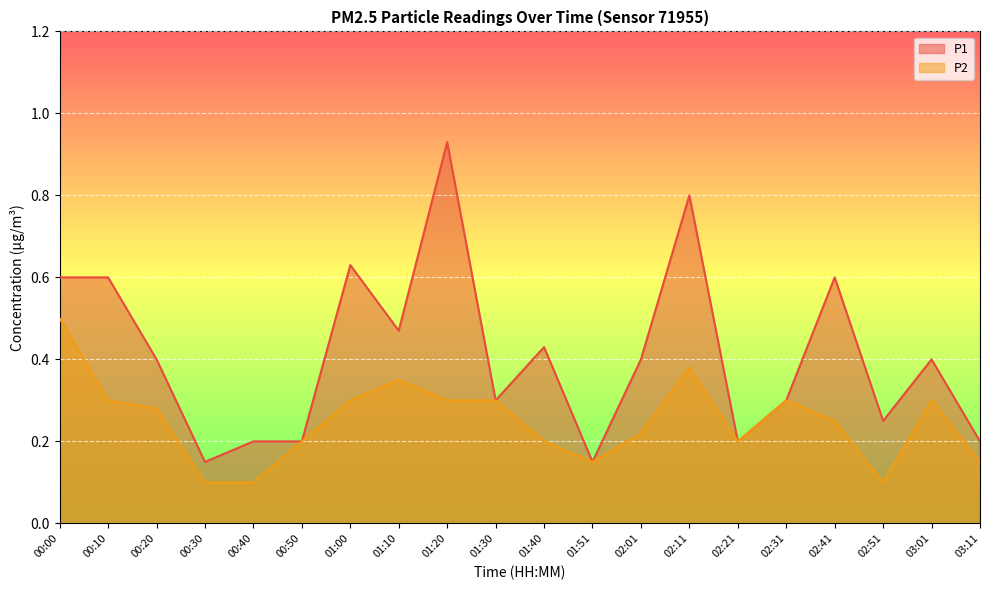

What is the difference between the maximum and minimum values in the P2 series?

0.4